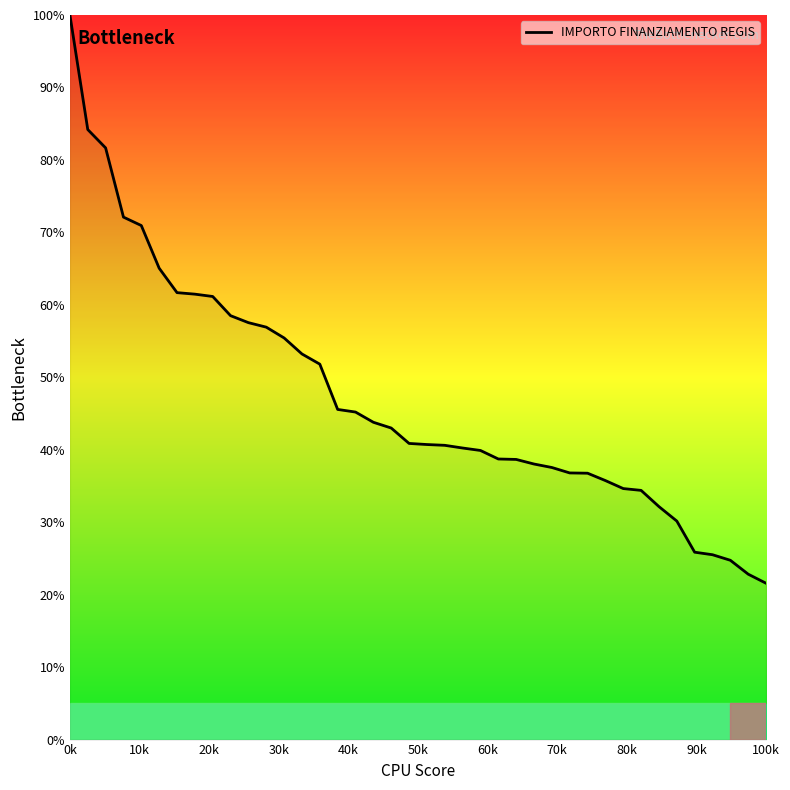

What is the difference between the maximum and minimum values?

78.4